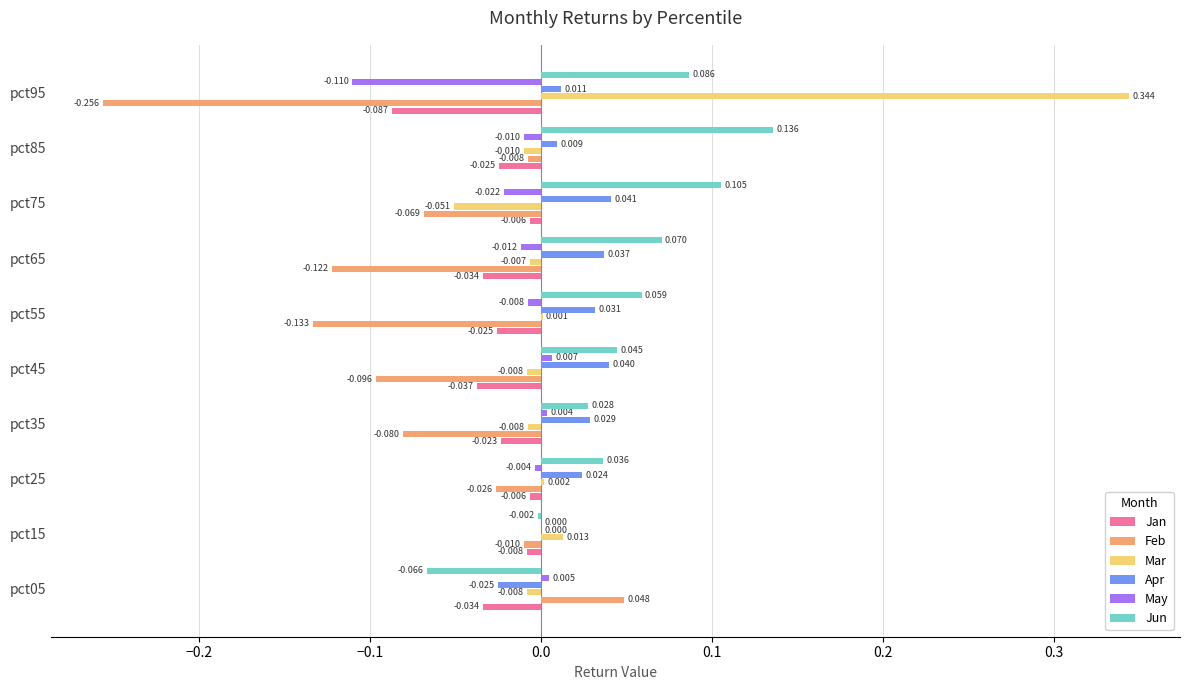

Which category has the highest value across all series?

pct95